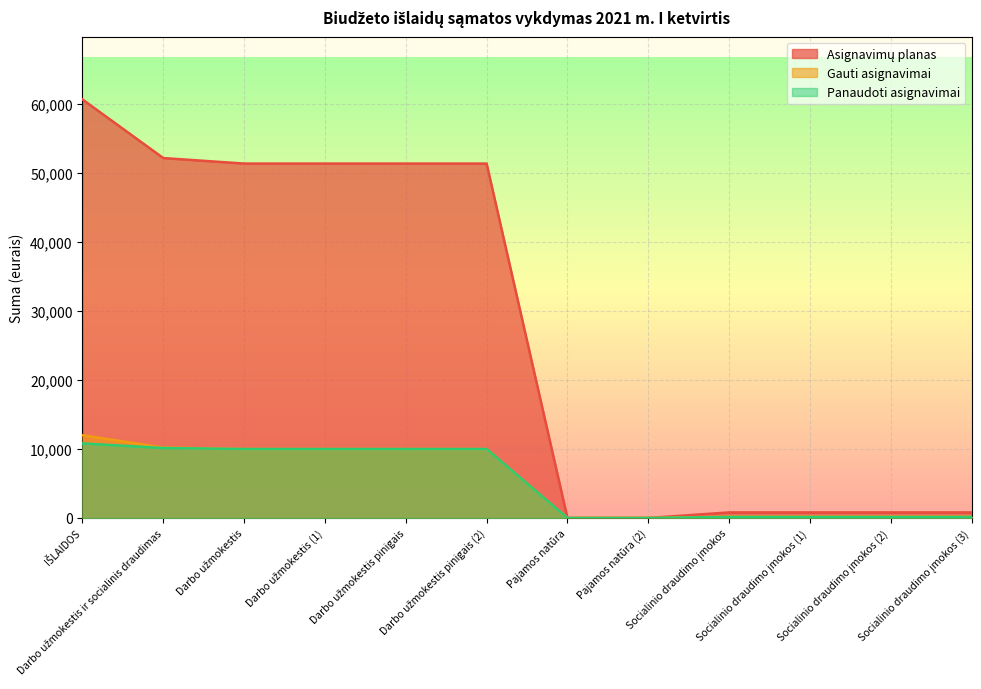

Is it true that Asignavimų planas equals 28218.6 at Darbo užmokestis?

False